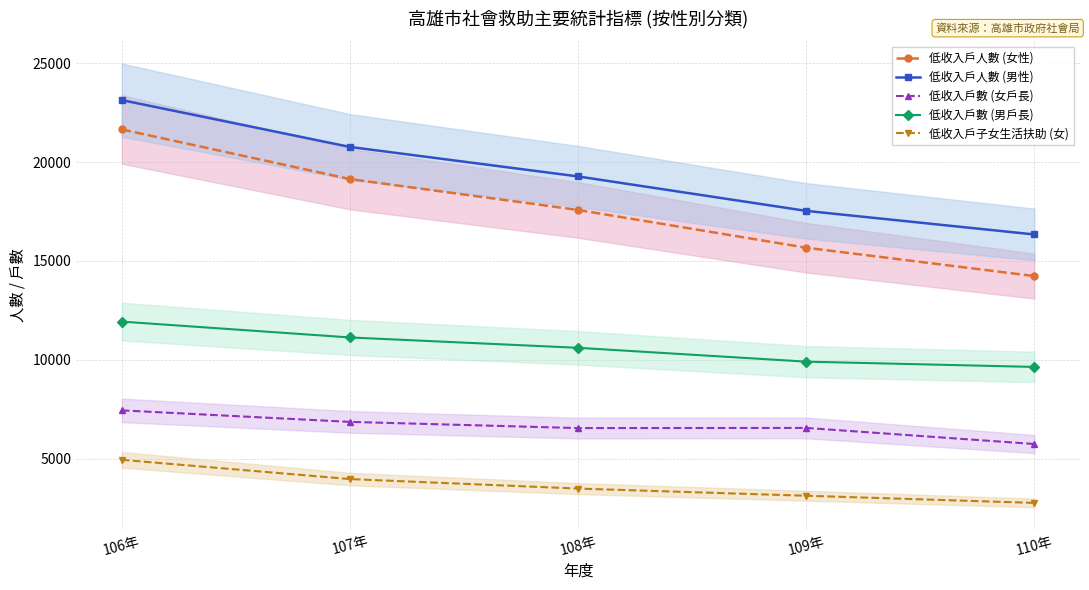

True or false: 低收入戶人數 (女性) and 低收入戶數 (女戶長) intersect in this chart.

False